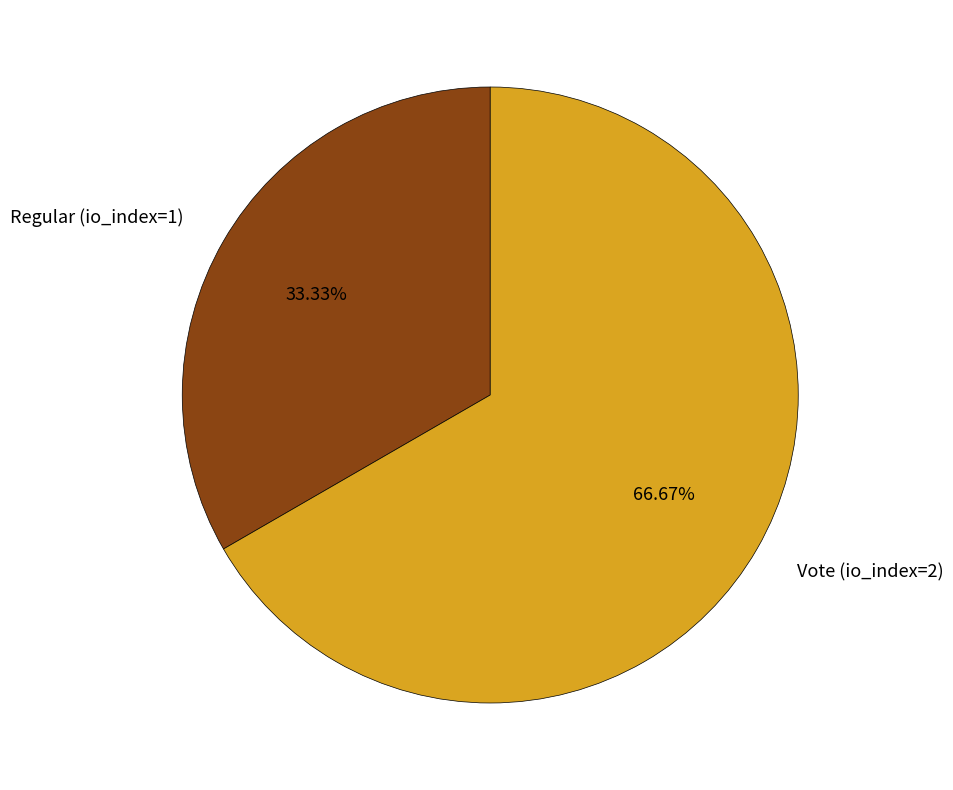

Combined, what portion of the pie is Regular (io_index=1) and Vote (io_index=2)?

100.0%